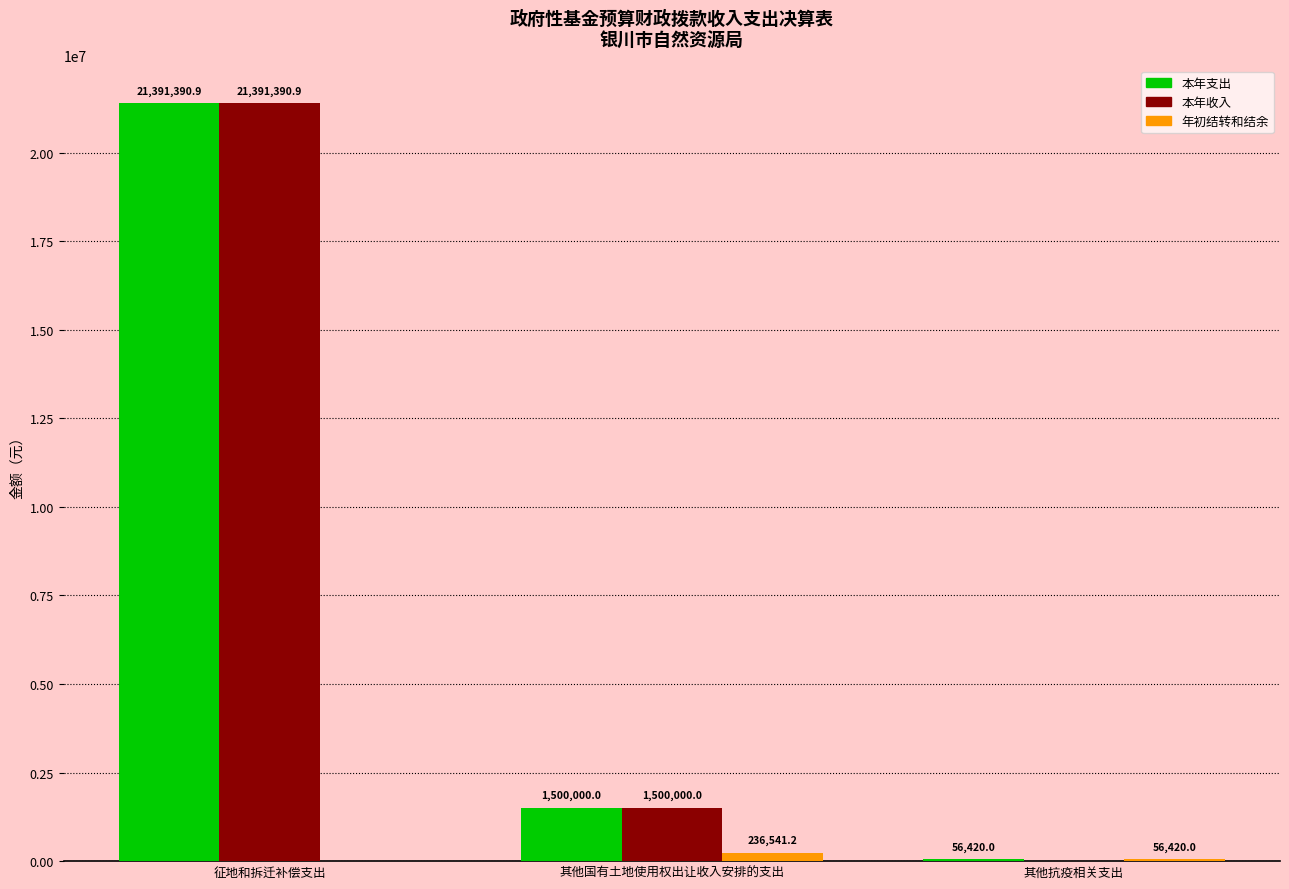

True or false: 本年收入 has a value of 14173782.5 at 征地和拆迁补偿支出.

False